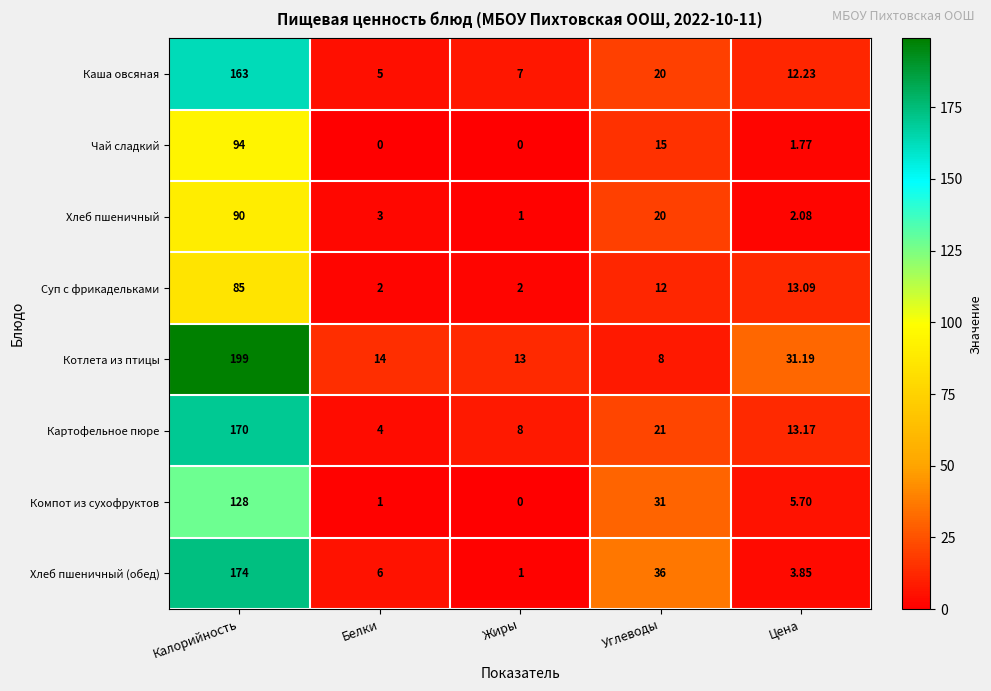

Which series has the widest spread of values?

Котлета из птицы